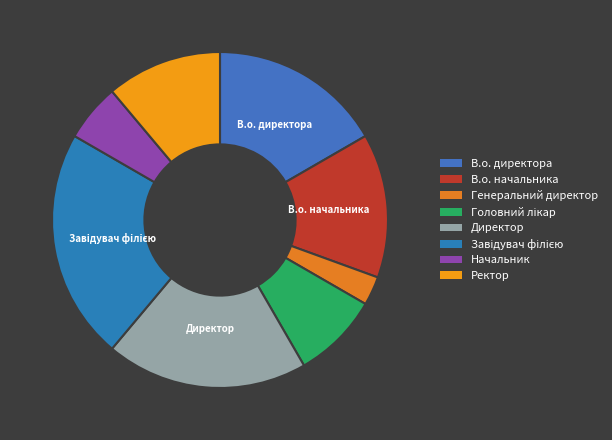

Count the number of slices in the pie.

8